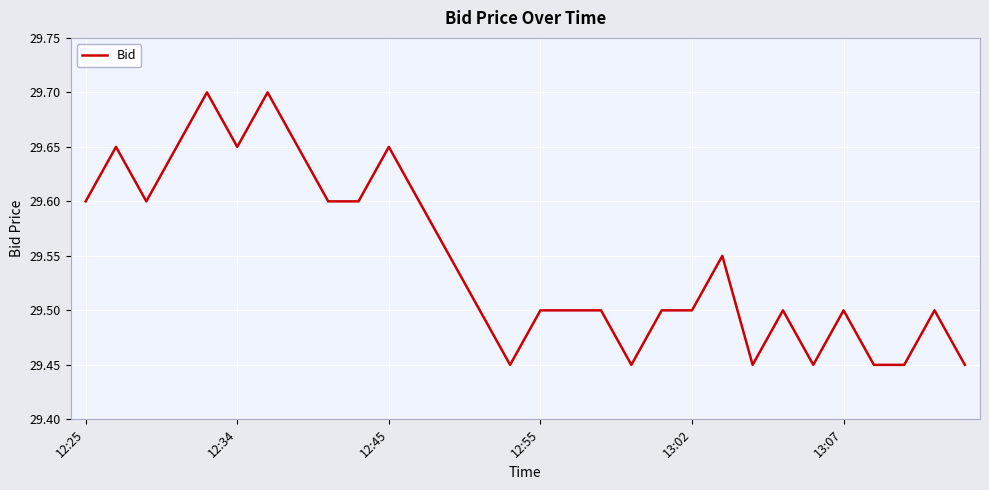

What is the greatest value displayed?

29.7